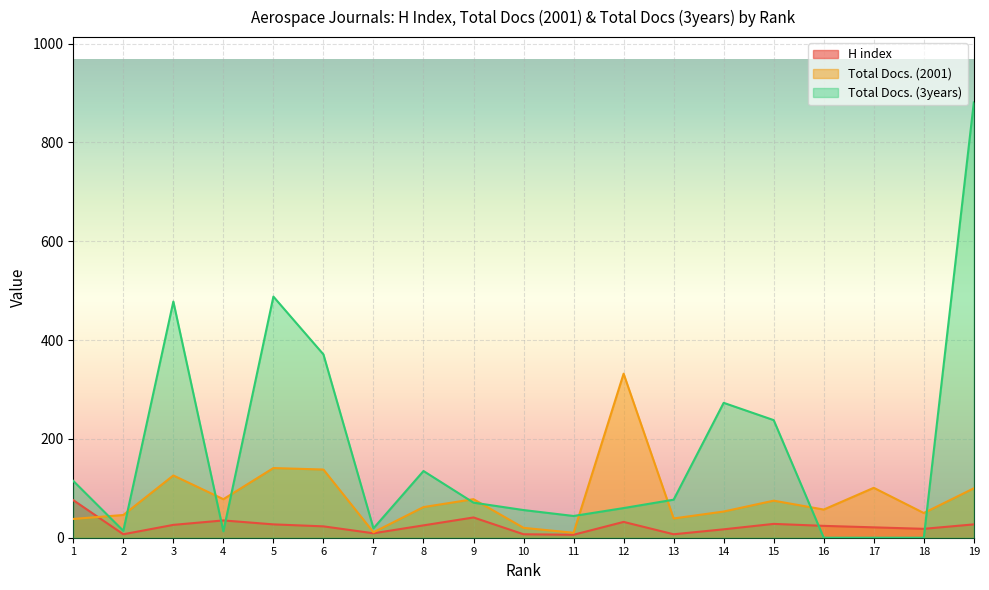

What is the sum of all Total Docs. (3years) values?

3333